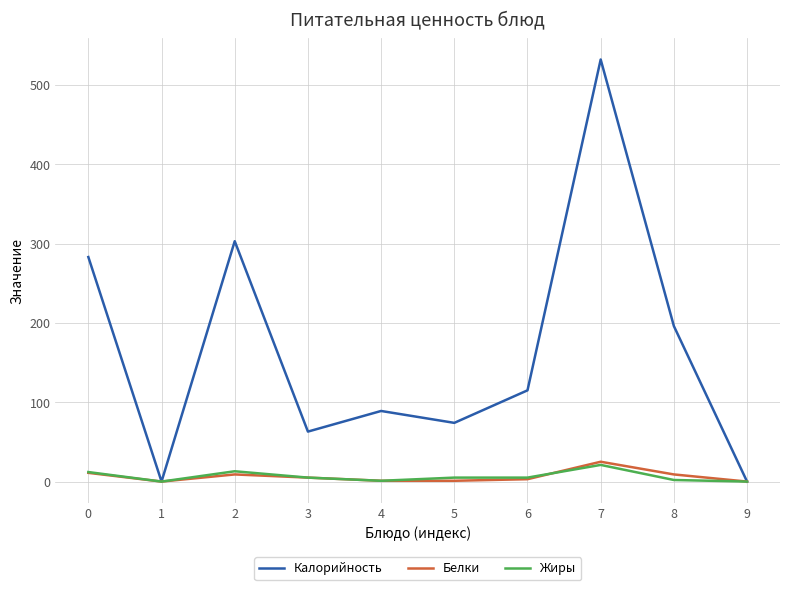

Which series changed the most between 4 and 9?

Калорийность